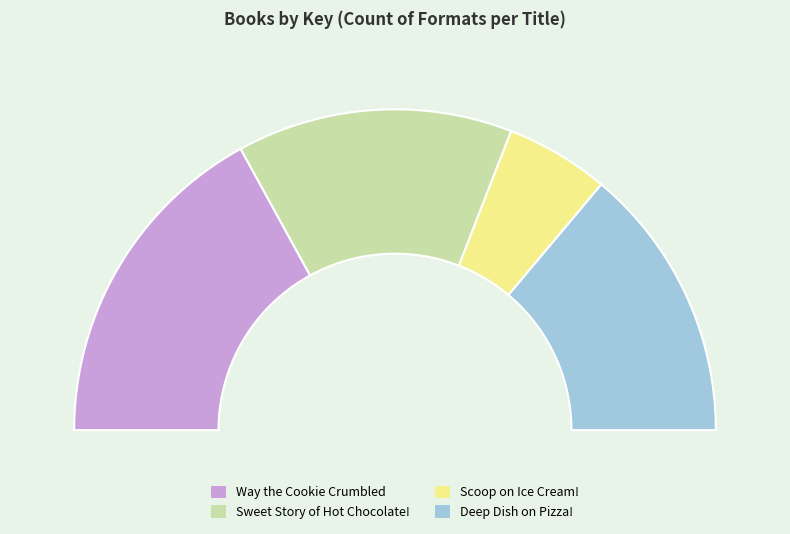

To the nearest percent, what portion does Sweet Story of Hot Chocolate! represent?

28%